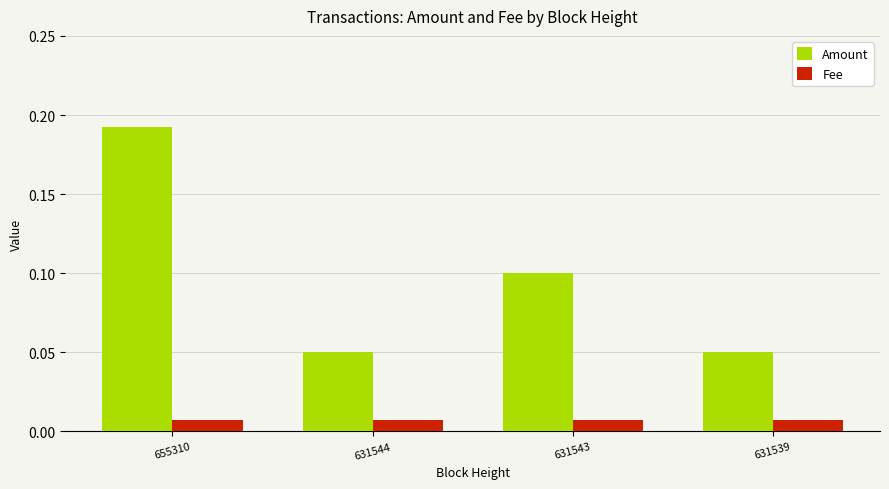

At 631543, list the series in order from smallest to largest.

Fee, Amount